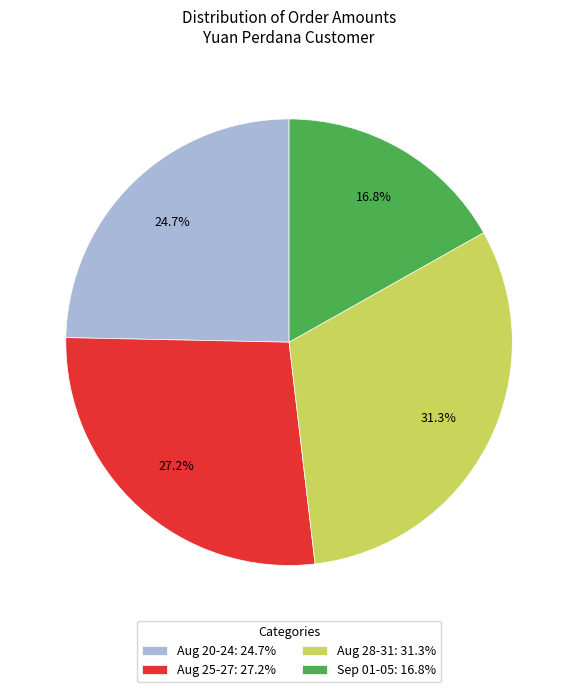

What is the ratio of the value at Sep 01-05: 16.8% to the value at Aug 28-31: 31.3%?

0.5